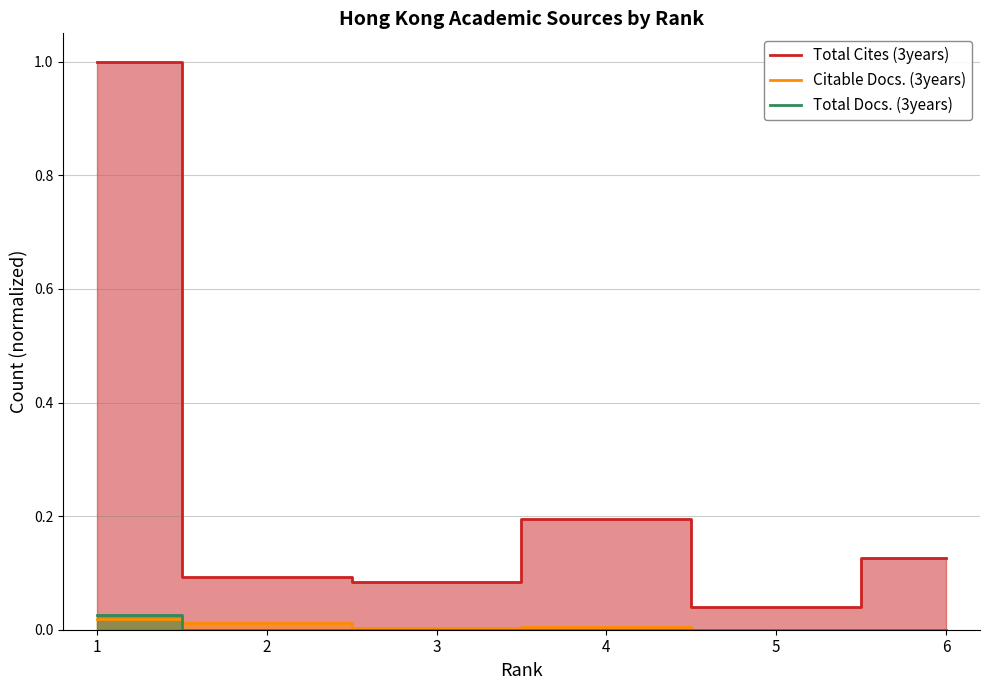

How many series are shown in this chart?

3